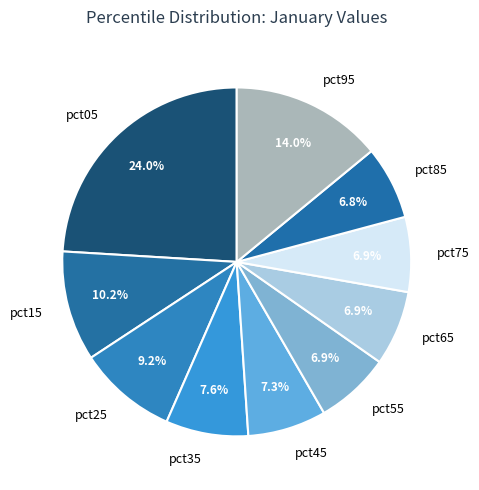

What portion of the pie excludes pct15?

89.8%